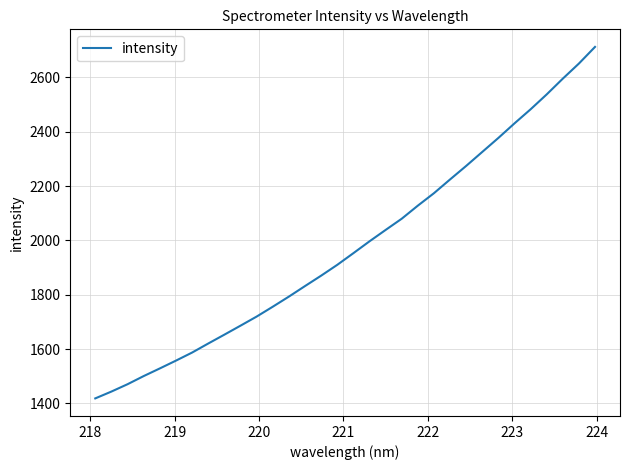

Reading left to right, what are all the values shown in this chart?

1418.7	1443.9	1470.9	1500.9	1529.0	1557.8	1587.4	1620.7	1653.3	1686.4	1719.8	1756.1	1793.4	1832.2	1870.4	1910.3	1953.2	1996.8	2038.7	2080.0	2128.2	2174.0	2224.6	2274.4	2325.9	2377.4	2431.0	2482.8	2537.7	2595.6	2651.2	2712.4